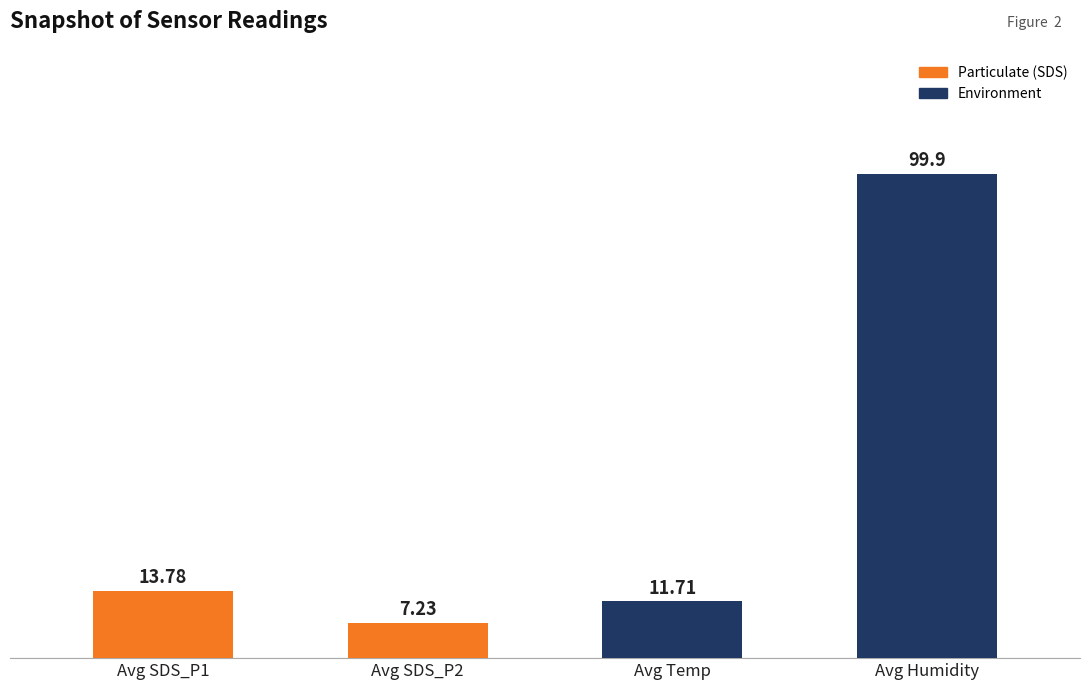

What is the change in value from Avg SDS_P2 to Avg Temp?

+4.5